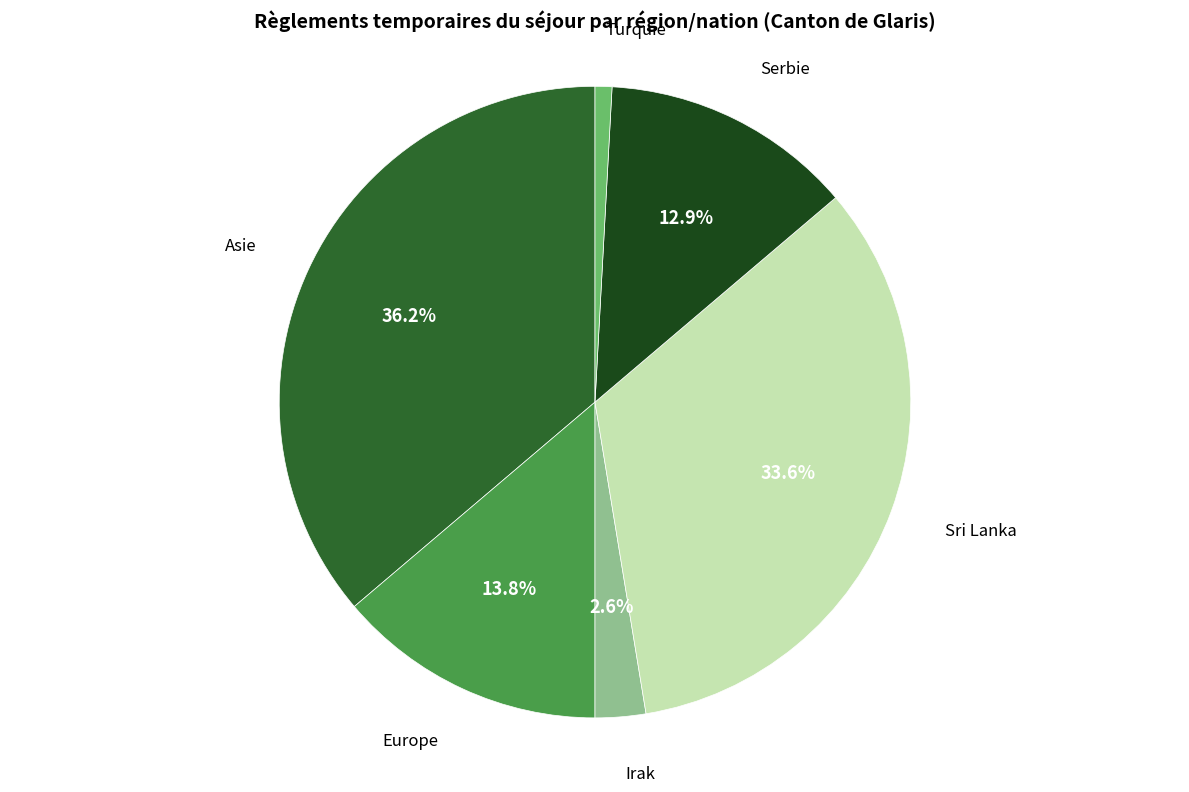

What is the ratio of the value at Serbie to the value at Sri Lanka?

0.4